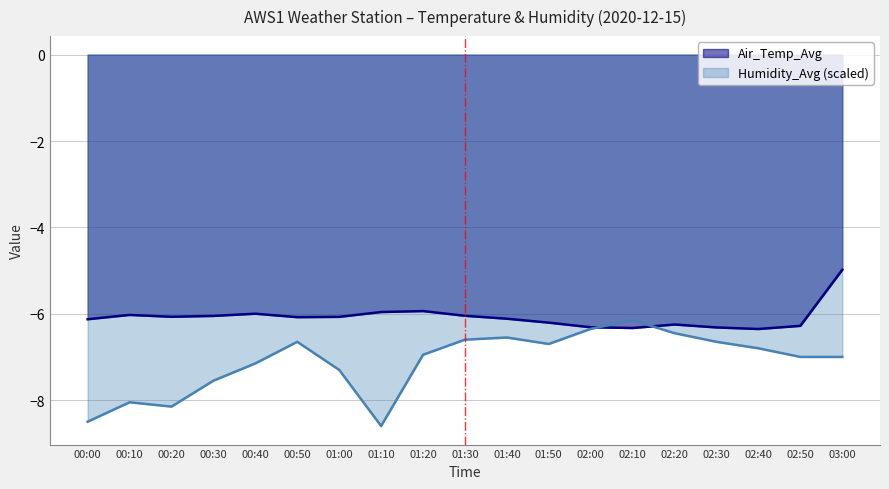

Between 00:40 and 02:30, which series saw the biggest shift?

Humidity_Avg (scaled)